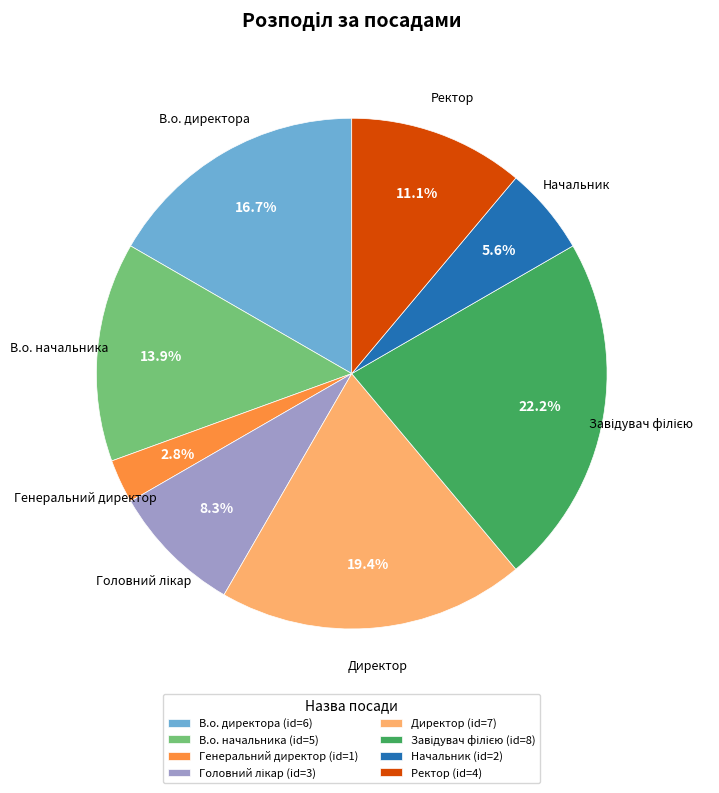

Is Начальник (id=2) the majority of the pie?

No